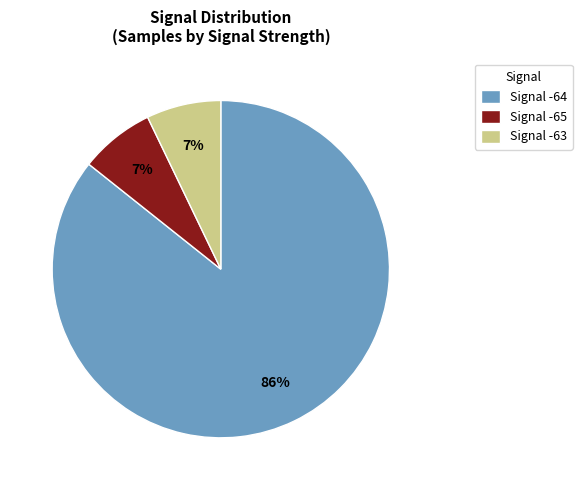

Which slice represents more than half of the pie?

Signal -64